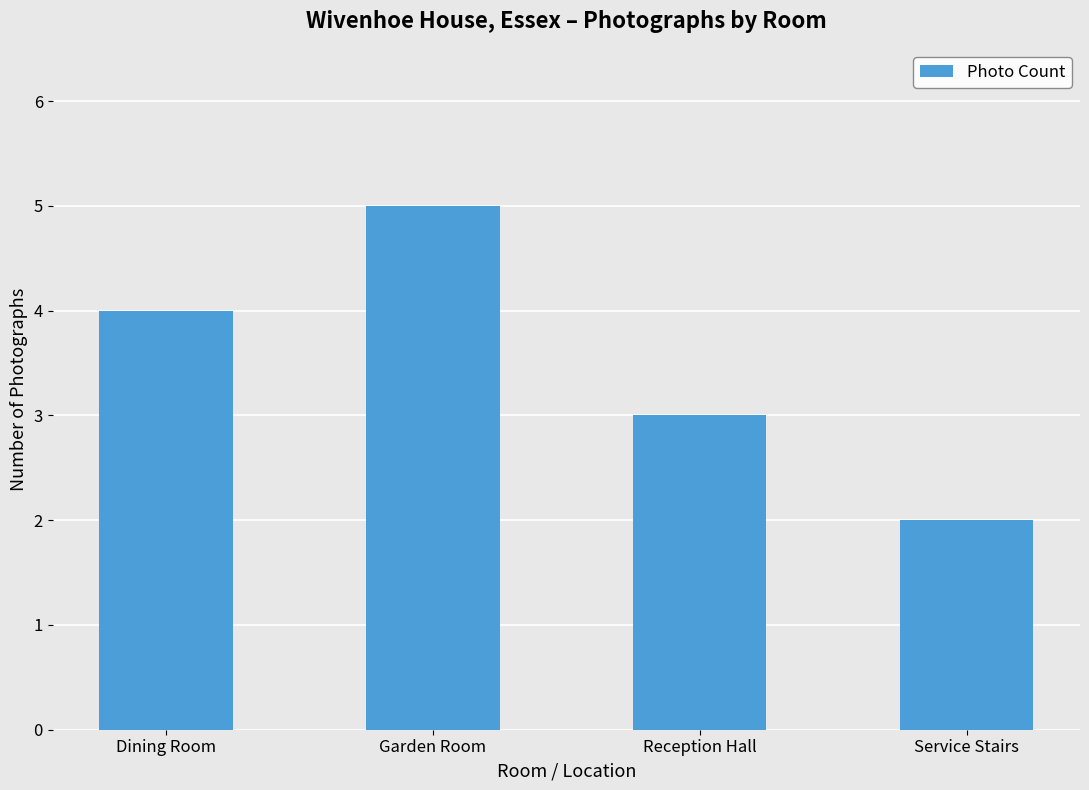

True or false: the data shows 5 at Garden Room.

True